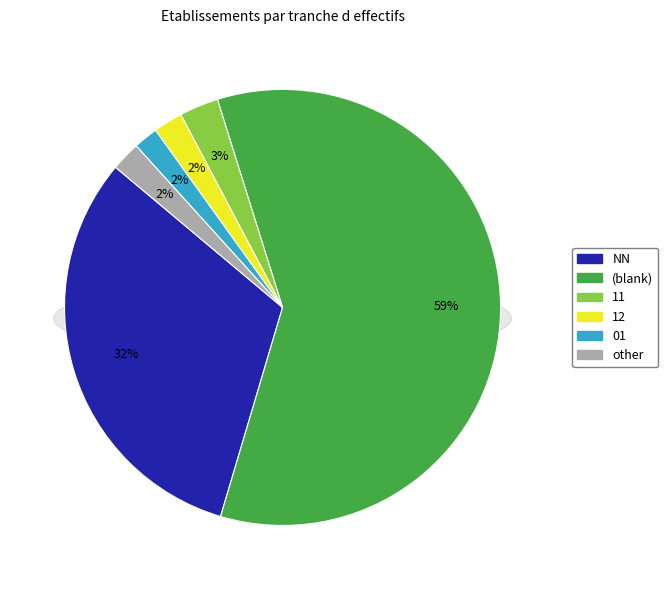

Is there any slice that represents more than half of the pie?

Yes